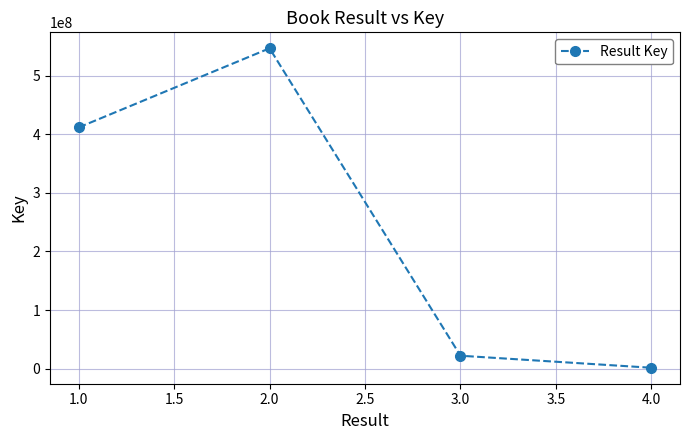

True or false: there are more than 1 points higher than both neighbors.

False